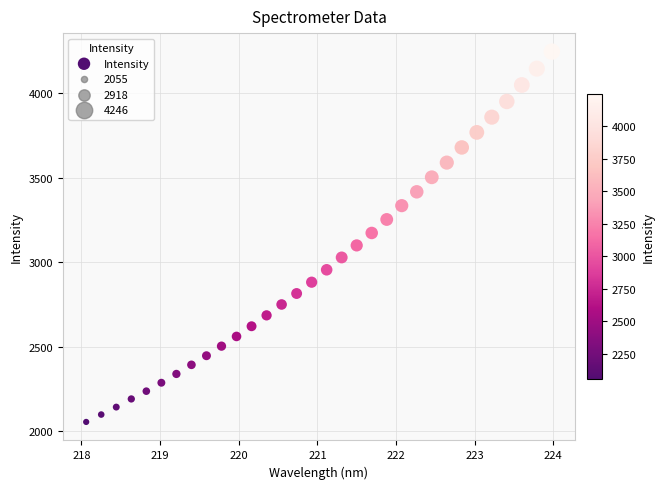

What is the range of X values (max minus min)?

5.9